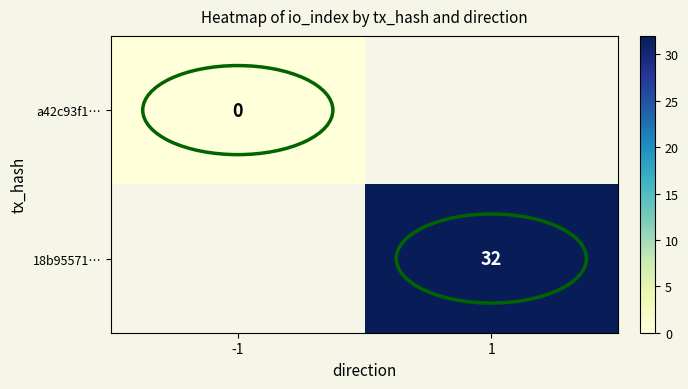

The 18b95571… series shows 46 at 1. True or false?

False